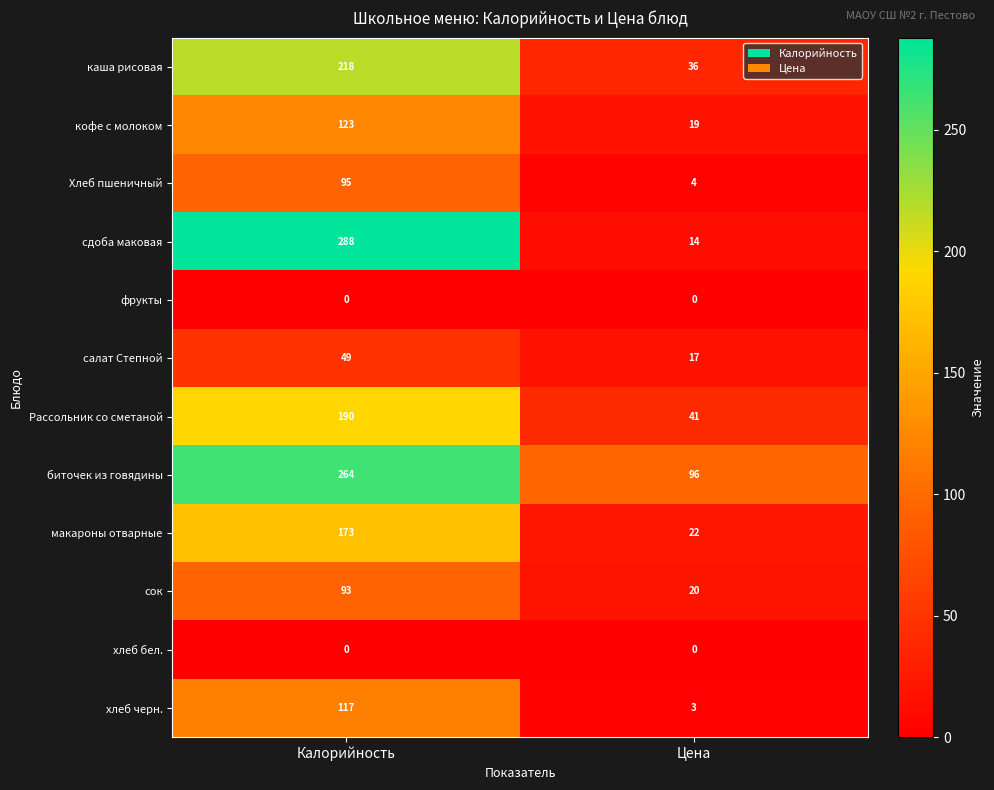

At which category is the sum across all series the highest?

Калорийность